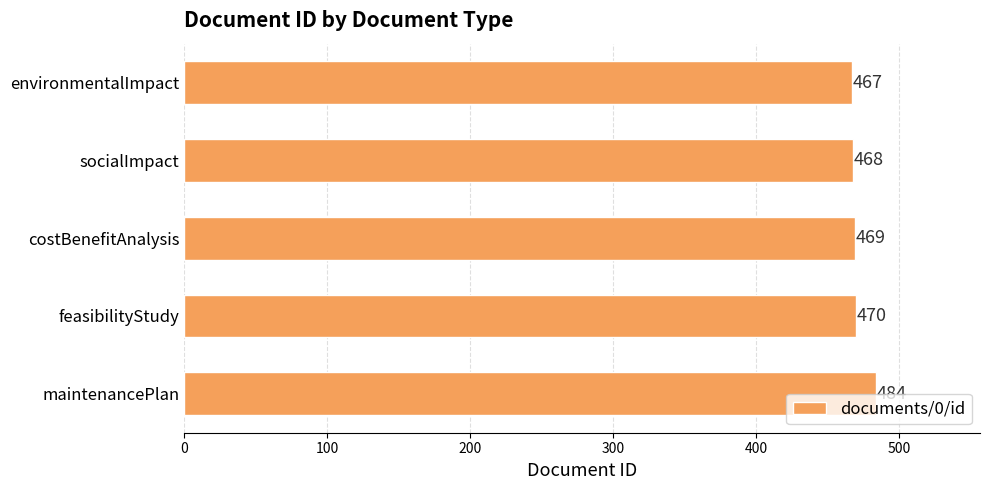

Which has a higher value, environmentalImpact or maintenancePlan?

maintenancePlan